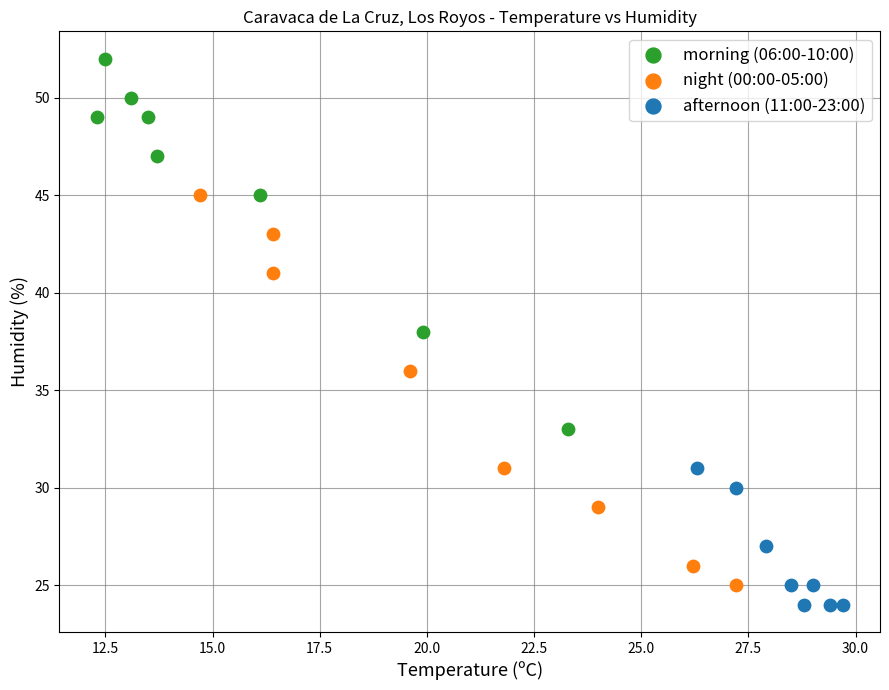

Which series contains the highest Y value?

morning (06:00-10:00)